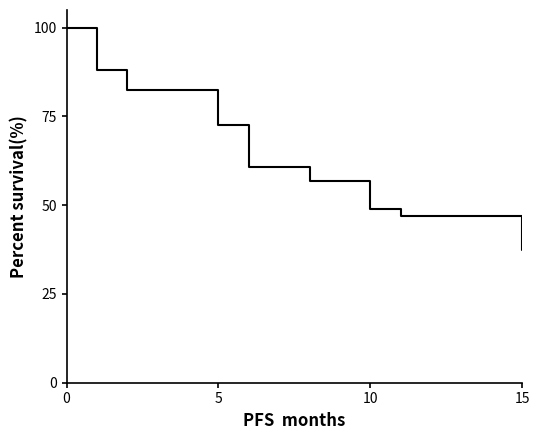

Does the chart display data point markers on the line(s)?

No